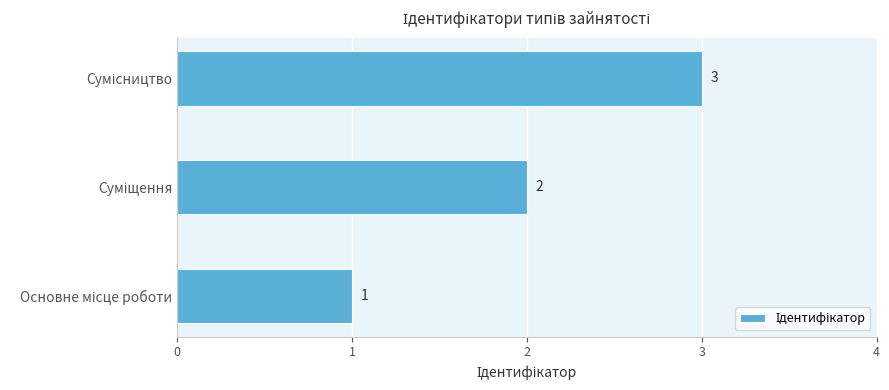

What is the greatest value displayed?

3